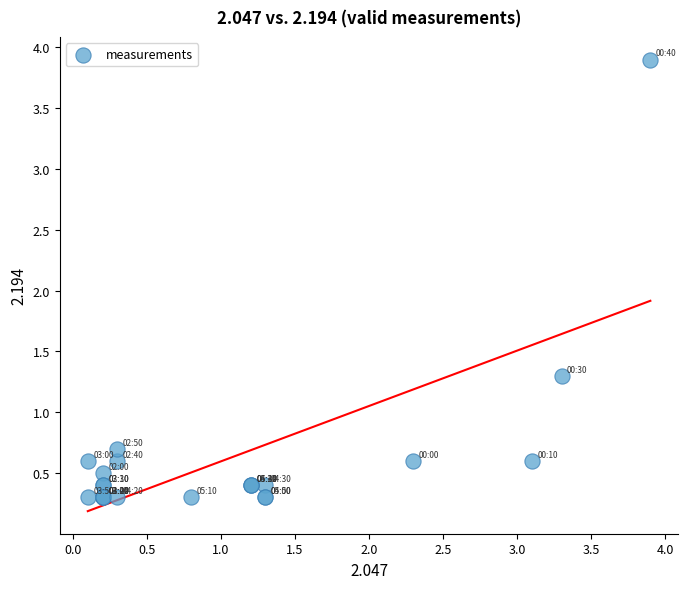

What Y value in the scatter plot is closest to 2?

1.3